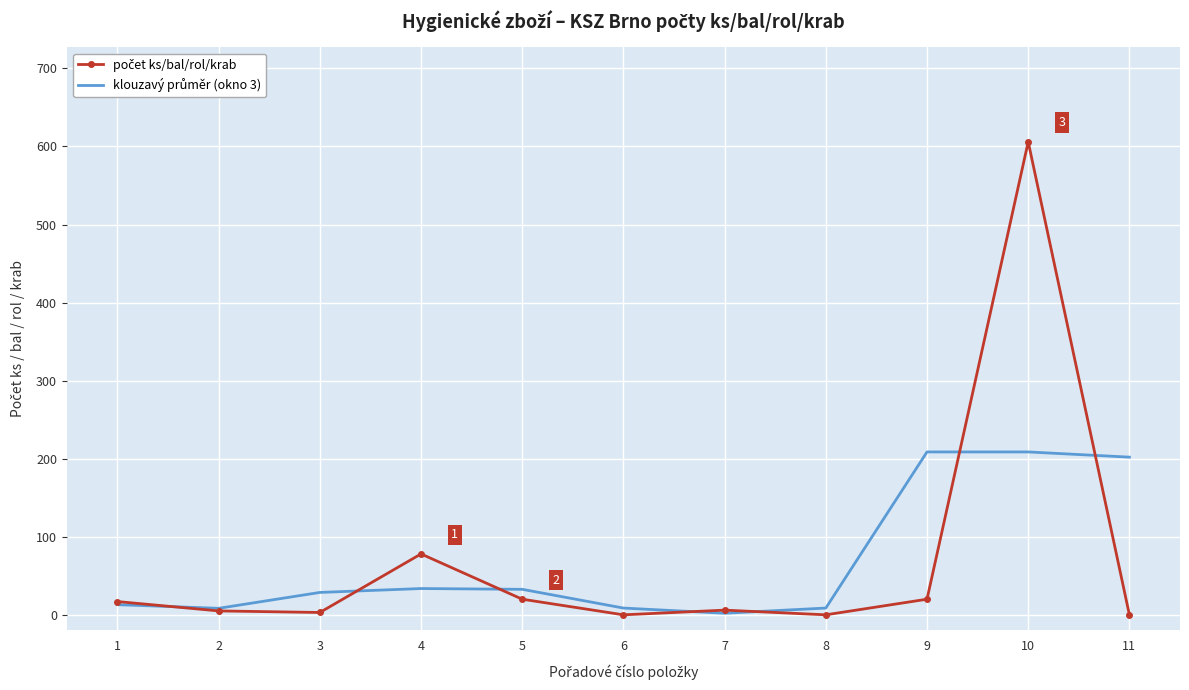

At which category is the sum across all series the highest?

10